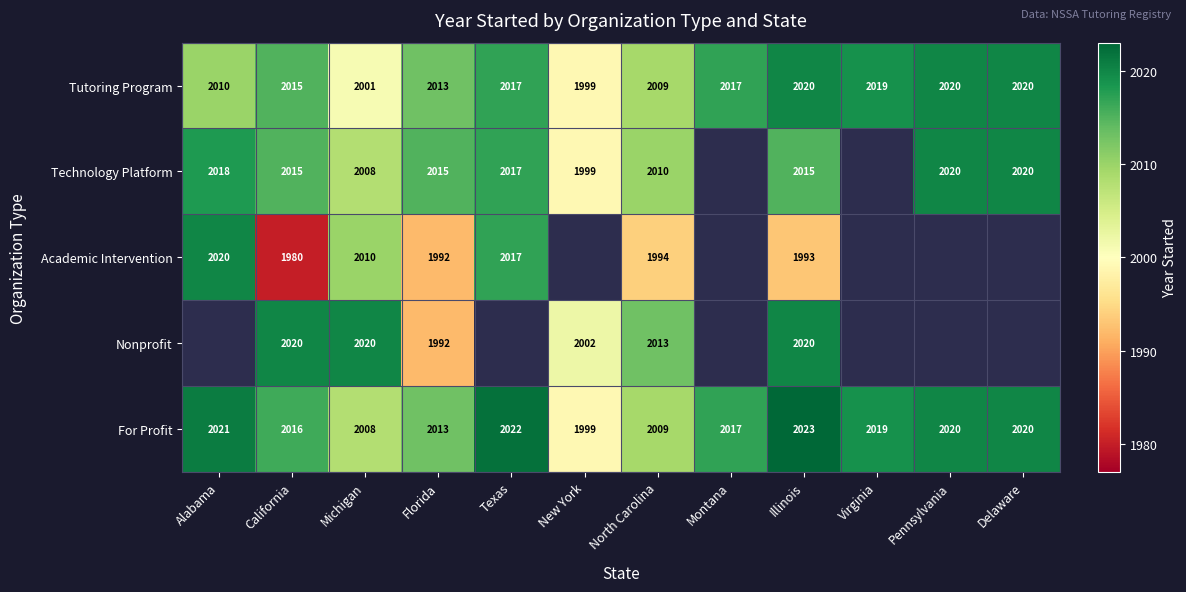

What is the average value of the For Profit series?

2016